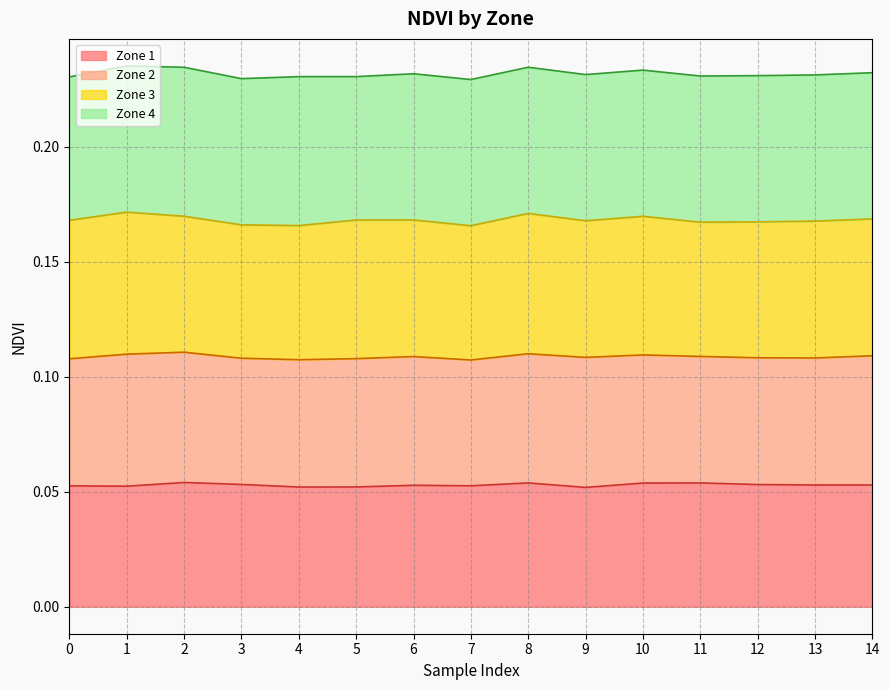

At which category does Zone 2 line reach its first local peak?

2